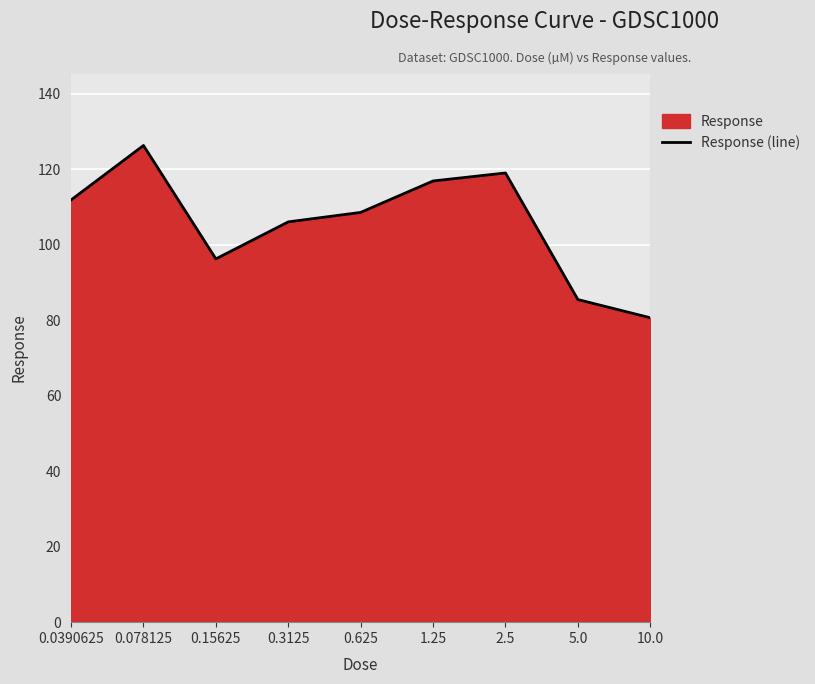

Rank the categories by value from highest to lowest.

0.078125, 2.5, 1.25, 0.0390625, 0.625, 0.3125, 0.15625, 5.0, 10.0